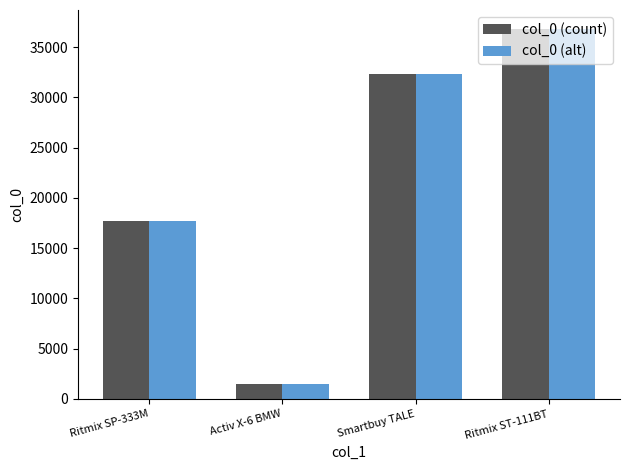

What is the label of the 3rd bar from the left?

Smartbuy TALE